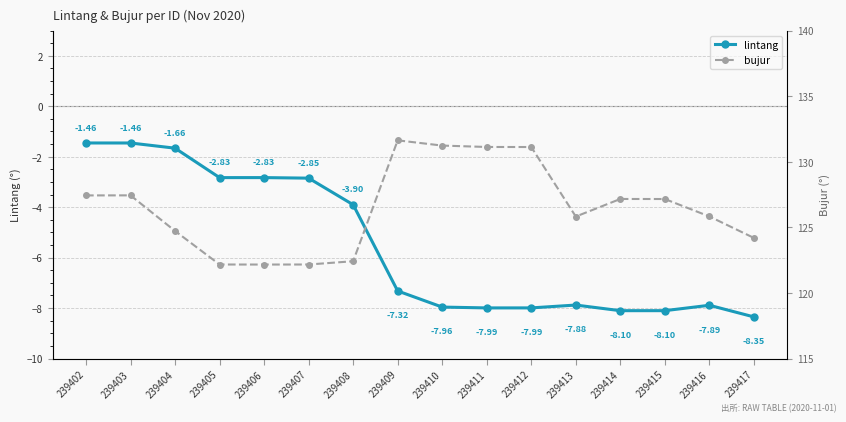

True or false: bujur and lintang intersect in this chart.

False